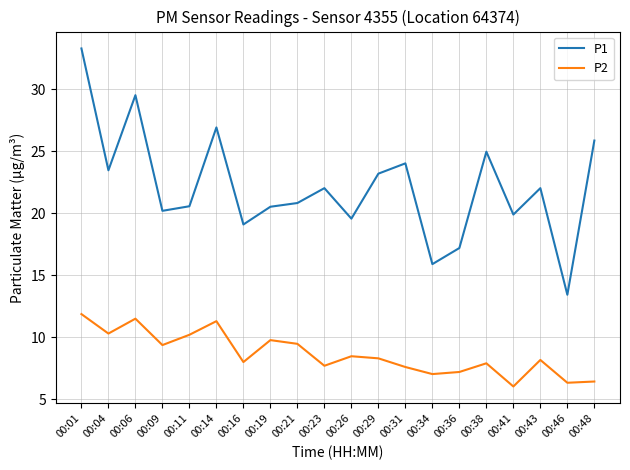

List the series in order of their peak value, highest first.

P1, P2